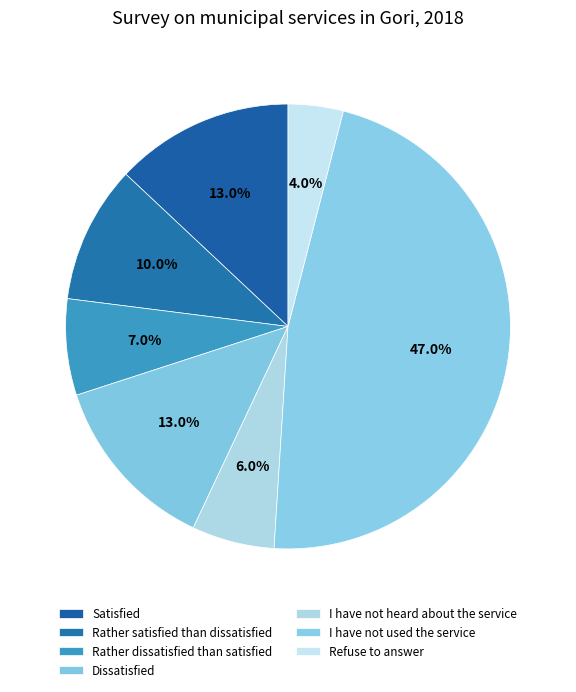

To the nearest percent, what is the average slice percentage?

14%